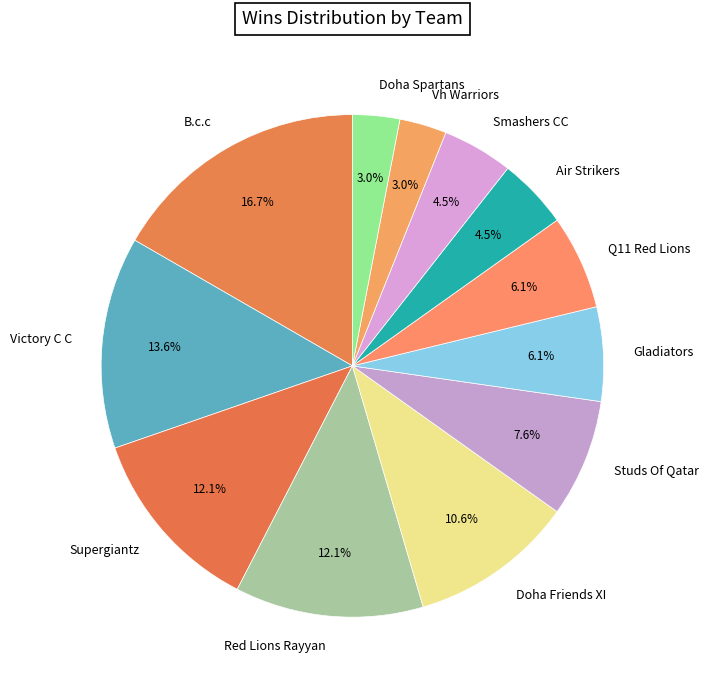

True or false: Studs Of Qatar accounts for 16% of the total.

False